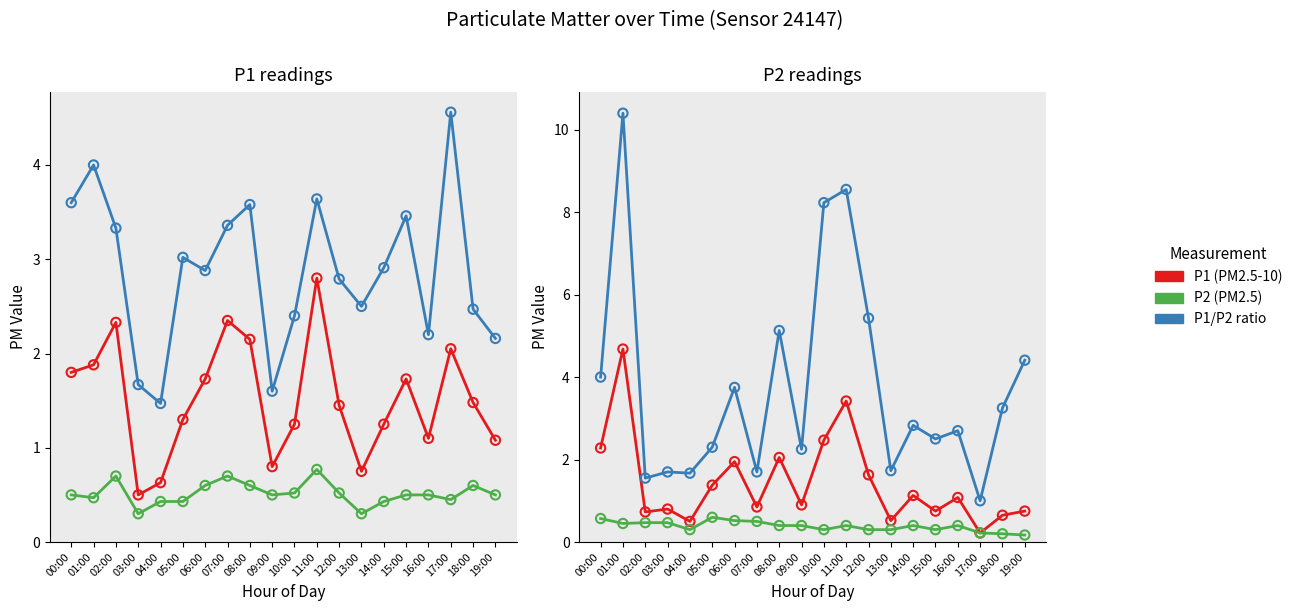

What are all the series names shown in the legend?

P1 (PM2.5-10), P2 (PM2.5), P1/P2 ratio